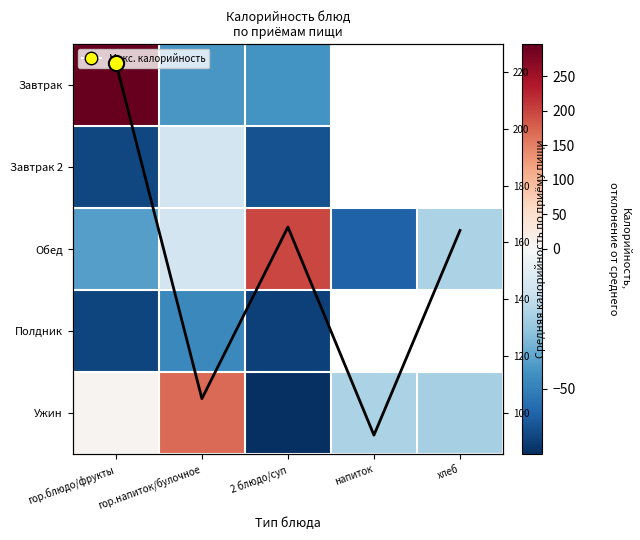

Which series has the largest total across all categories?

Ср. калорийность